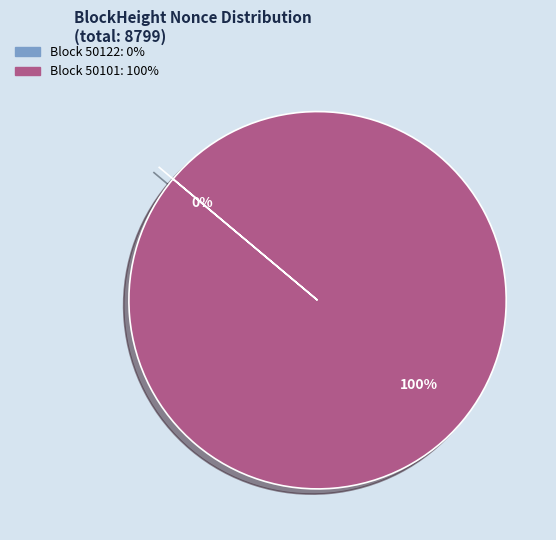

What is the change in value from 50122 to 50101?

+8799